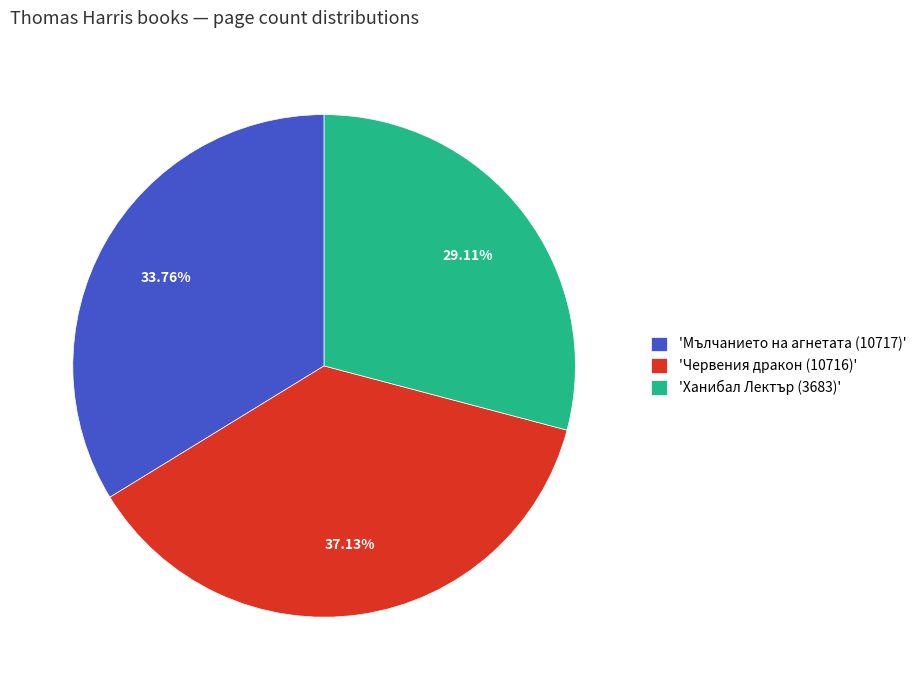

Approximately how many times larger is the value at 'Червения дракон (10716)' compared to 'Мълчанието на агнетата (10717)'?

1.1